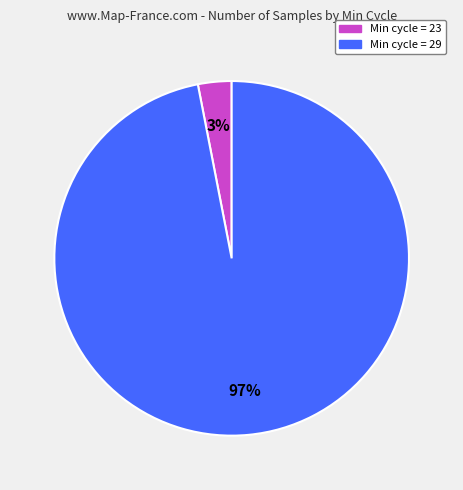

Is there a majority slice in this chart?

Yes